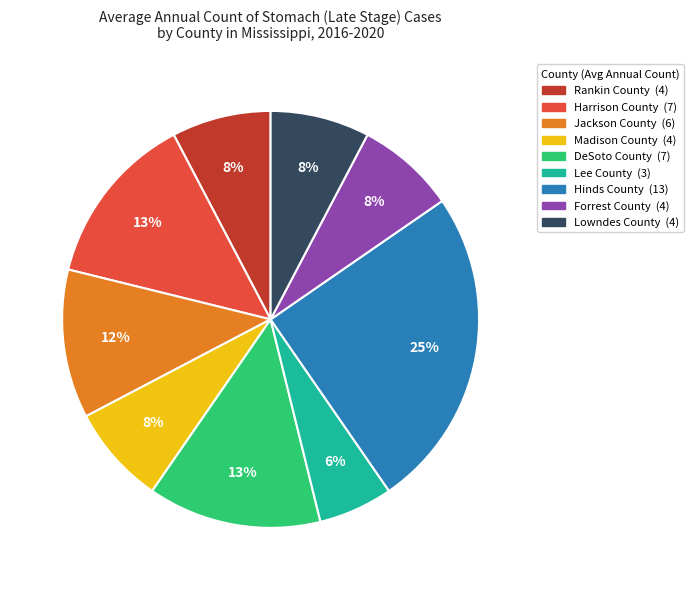

What is the smallest slice in the pie chart?

Lee County